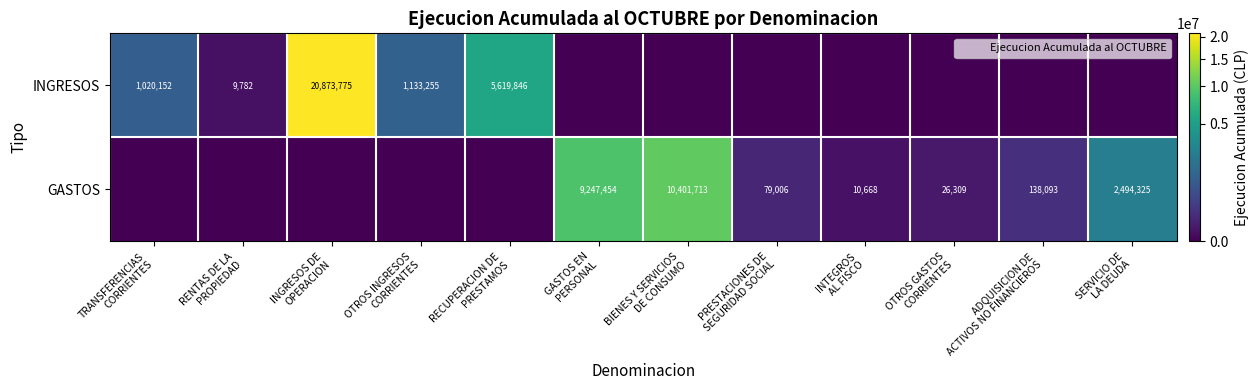

Which series has the largest range (max minus min)?

INGRESOS